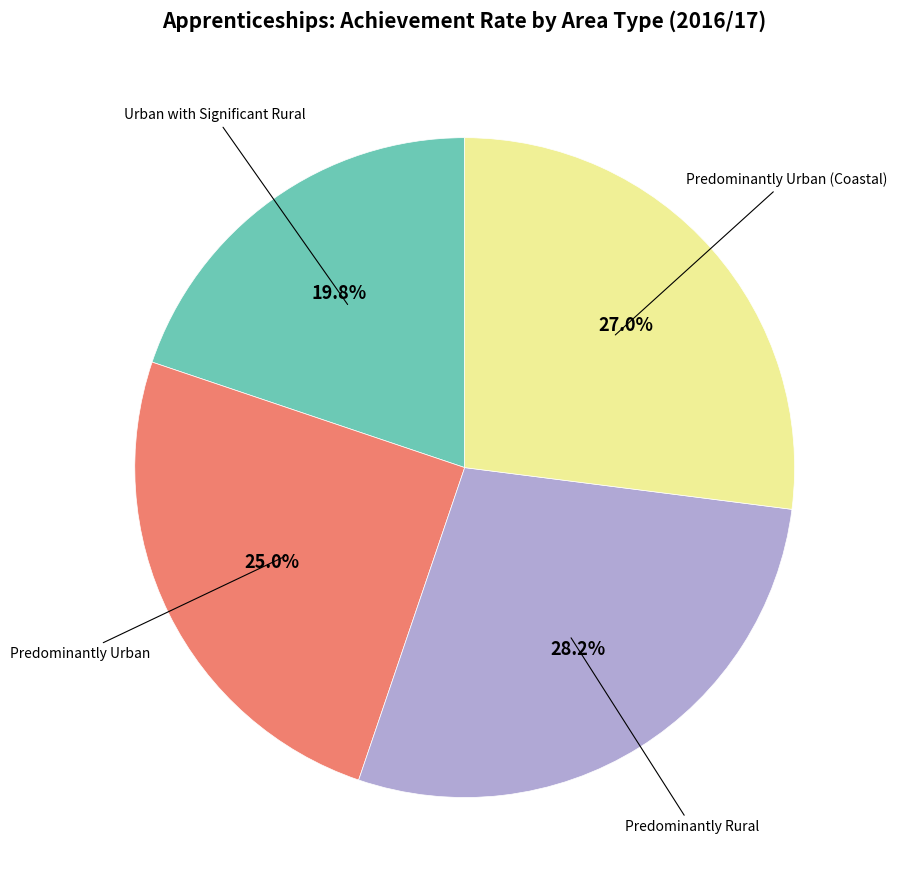

Does any single category account for the majority?

No